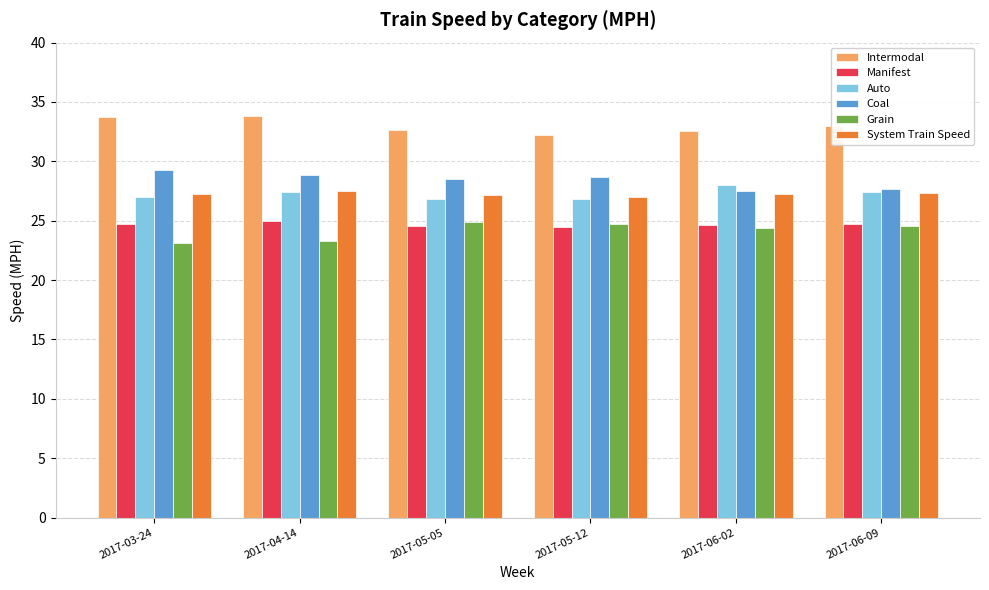

What are all the series names shown in the legend?

Intermodal, Manifest, Auto, Coal, Grain, System Train Speed